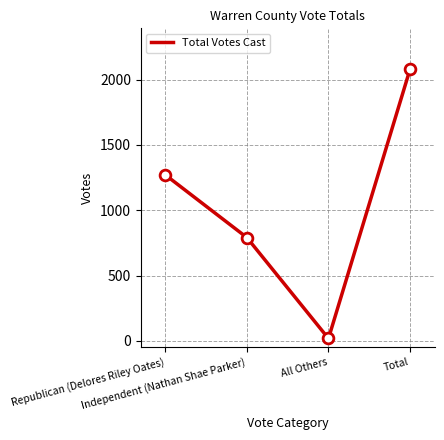

What is the change in value from Independent (Nathan Shae Parker) to Total?

+1289